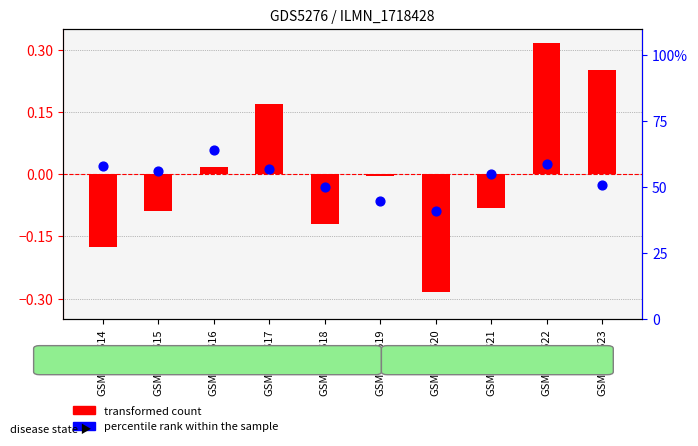

Which series has the largest Y range (max minus min)?

transformed count